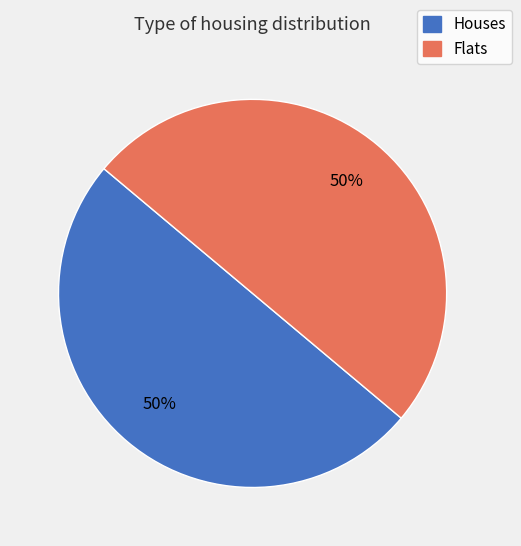

To the nearest percent, what is the average slice percentage?

50%